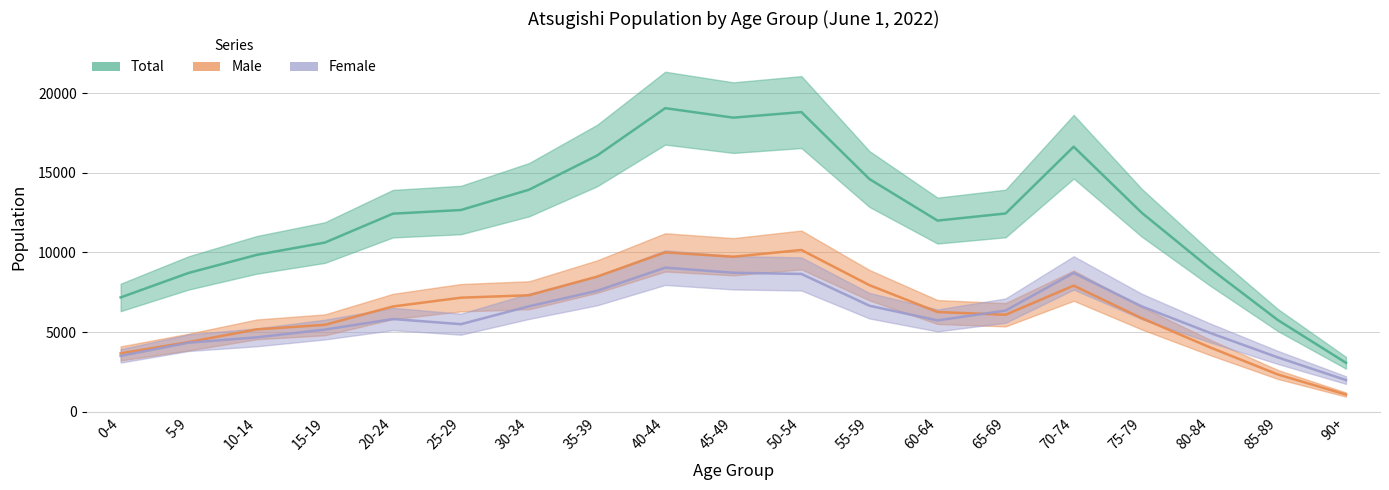

What is the difference between the maximum and minimum values in the Female series?

7056